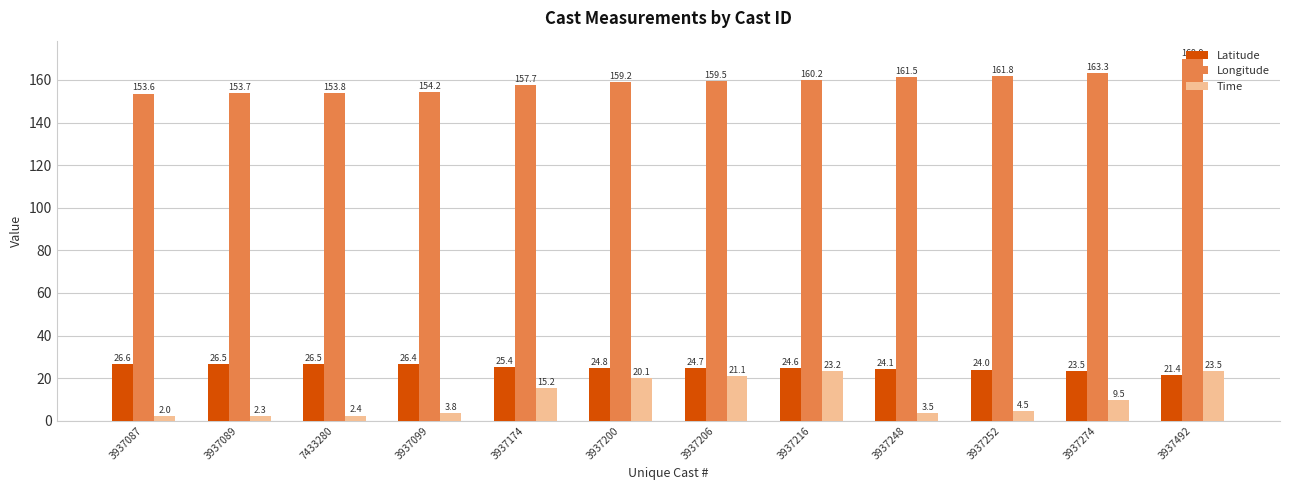

What value does the Time series have at 3937252?

4.5